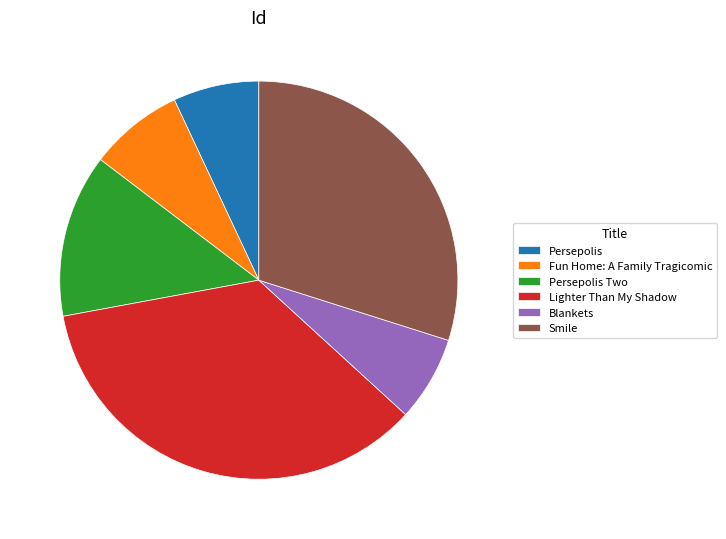

What is the ratio of the value at Lighter Than My Shadow to the value at Persepolis Two?

2.7